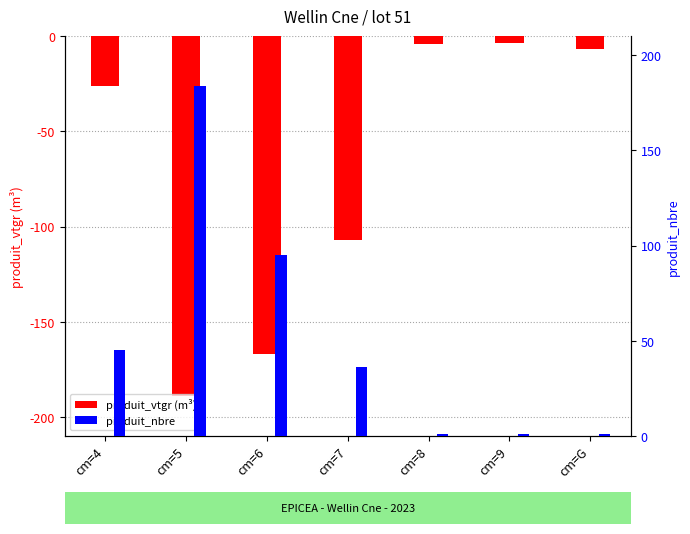

What is the total value across all series at cm=G?

-6.0